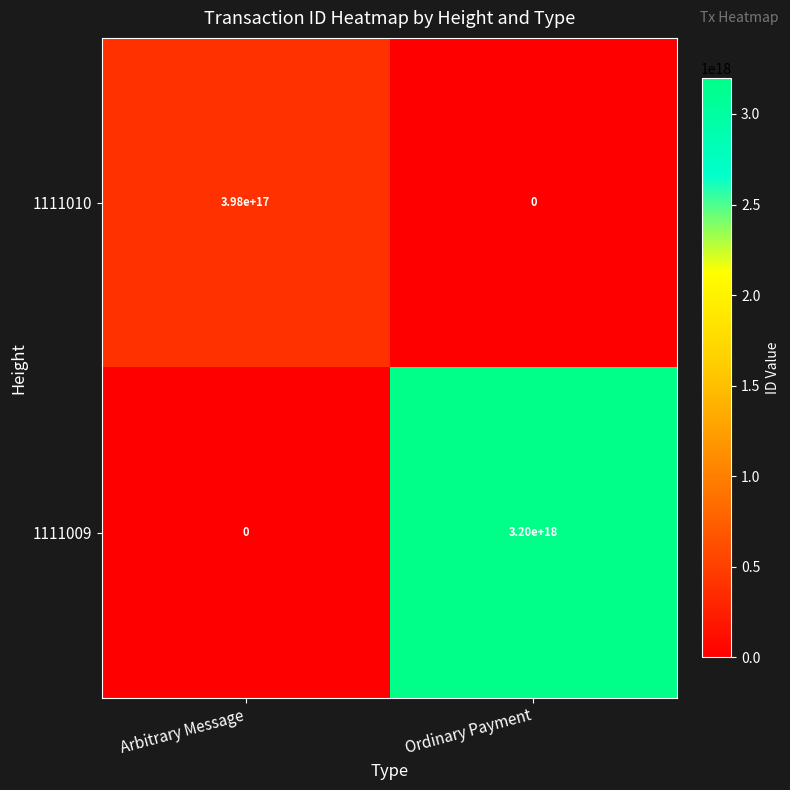

Is the value of 1111009 at Ordinary Payment greater than the value of 1111010 at Ordinary Payment?

Yes